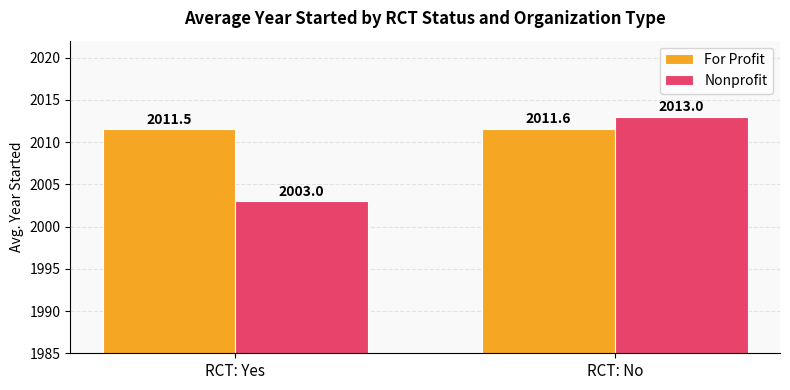

Is it true that Nonprofit equals 2013.0 at RCT: No?

True